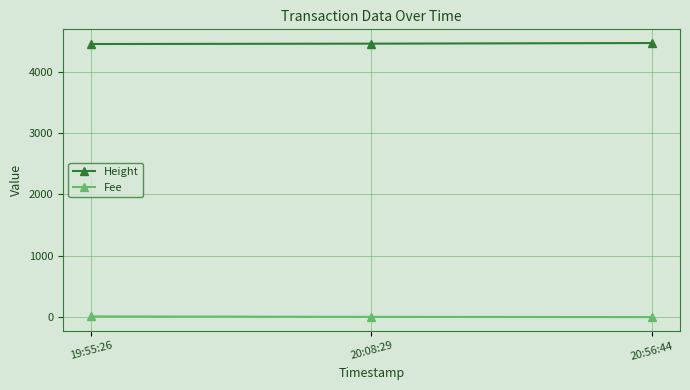

What position from the left is 19:55:26?

1